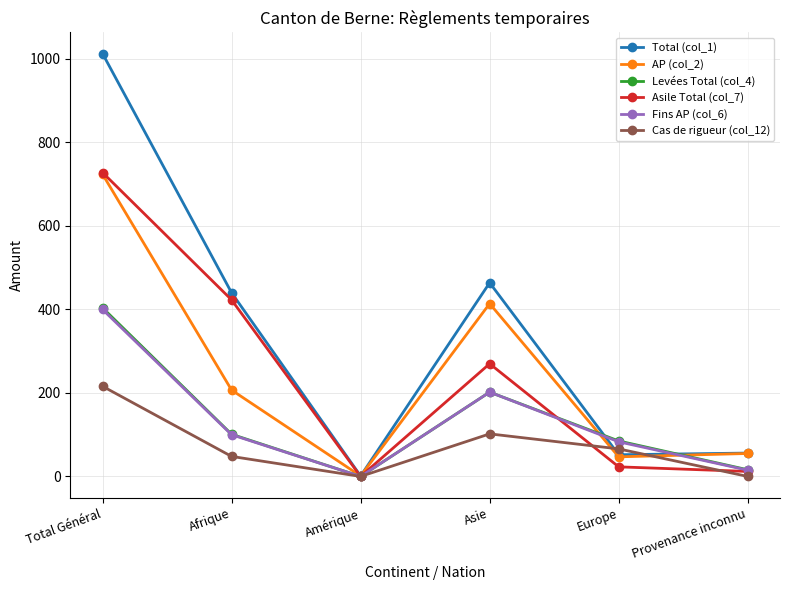

True or false: Asile Total (col_7) has a value of 728 at Total Général.

True